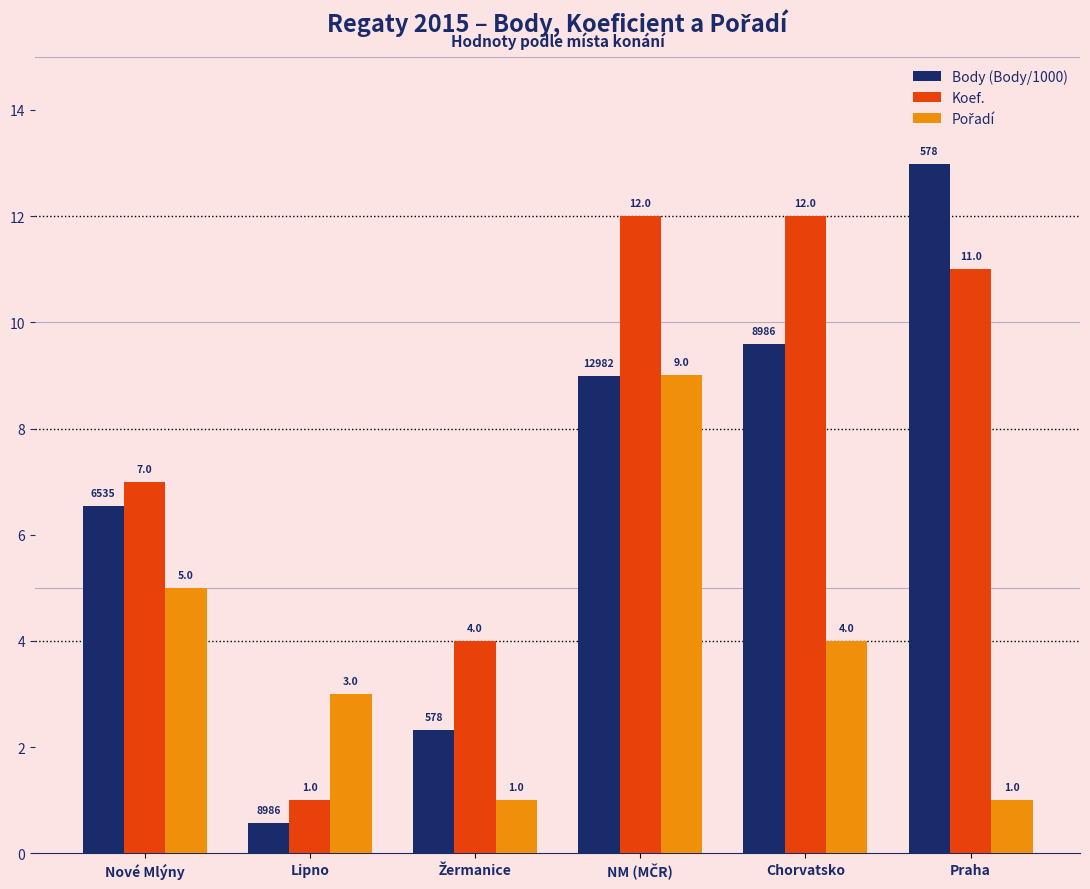

How many bars are there in total?

18